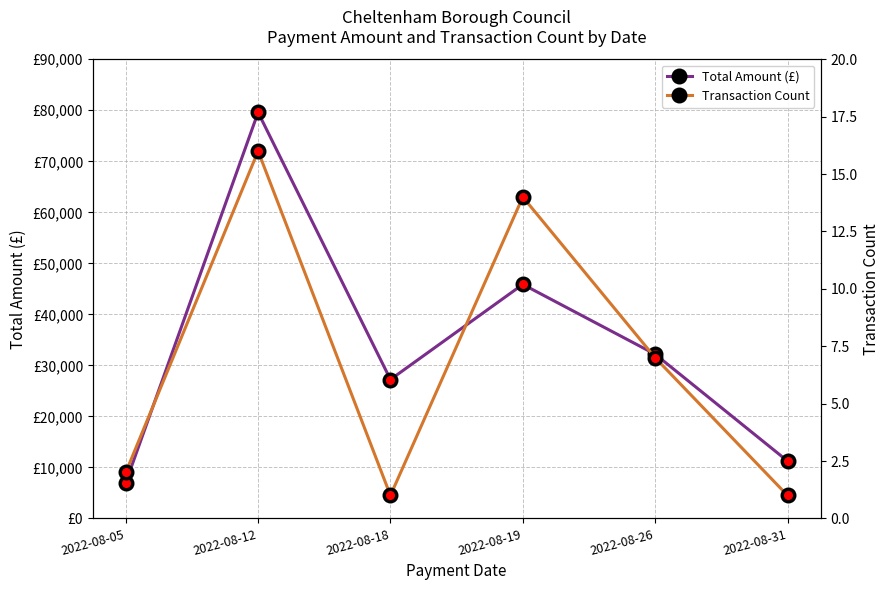

Rank the series by their maximum value, from highest to lowest.

Total Amount (£), Transaction Count